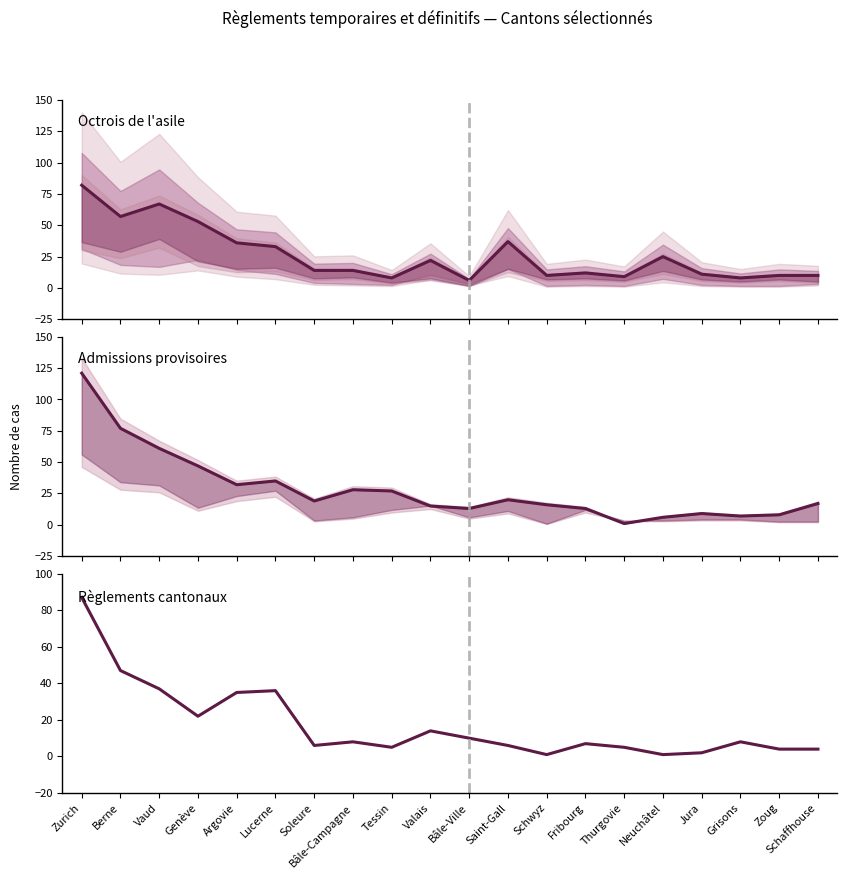

At which label does Admissions provisoires first exceed 19?

Zurich